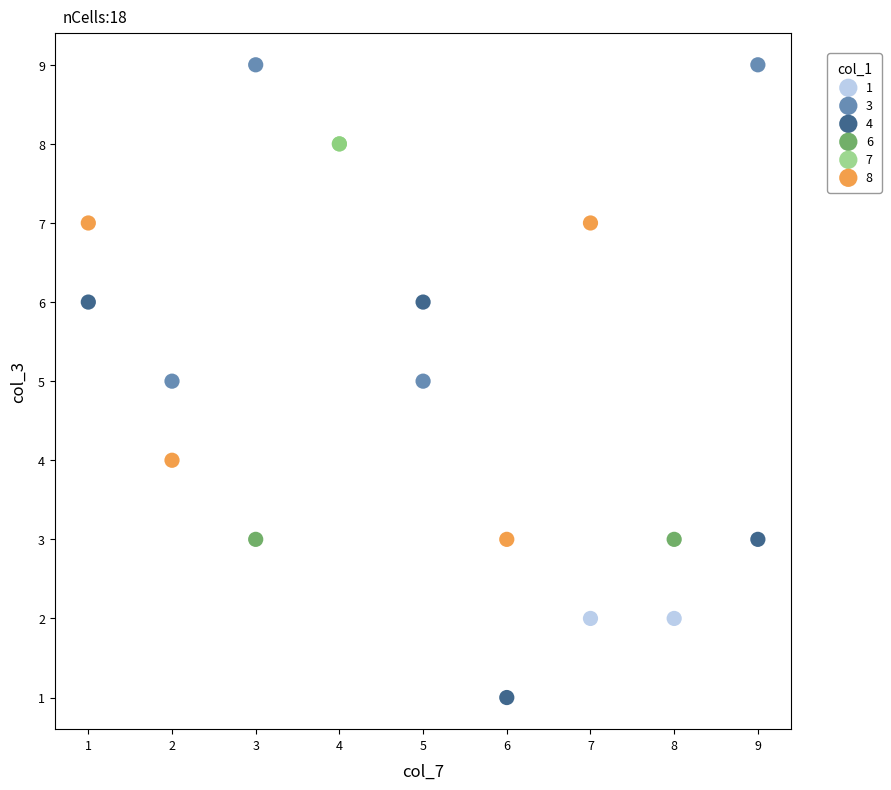

What are all the series names shown in the legend?

1, 3, 4, 6, 7, 8